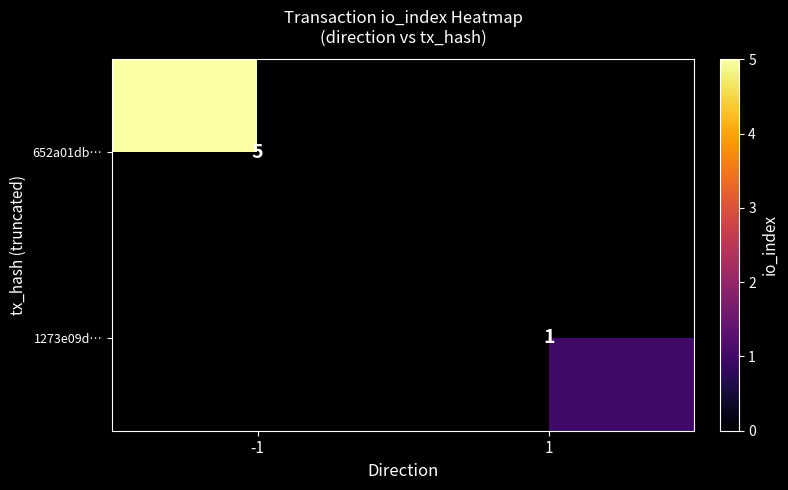

Count the number of data series in this chart.

2